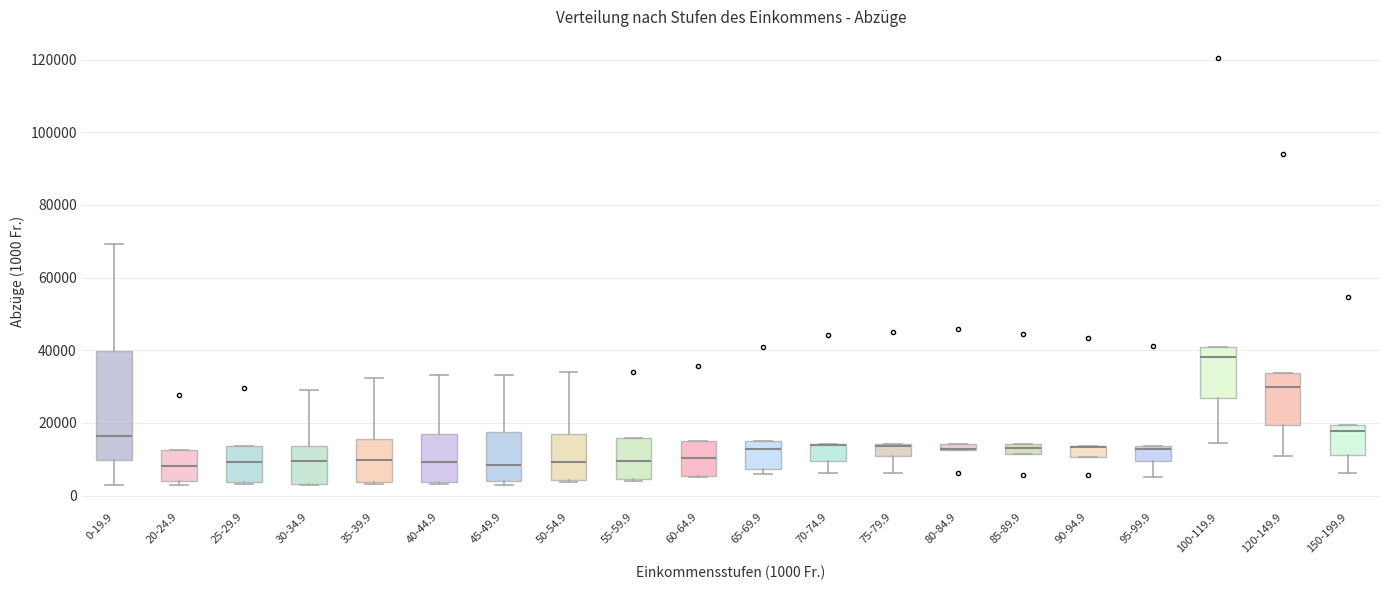

Which box is the tallest, from its lower edge to its upper edge?

0-19.9